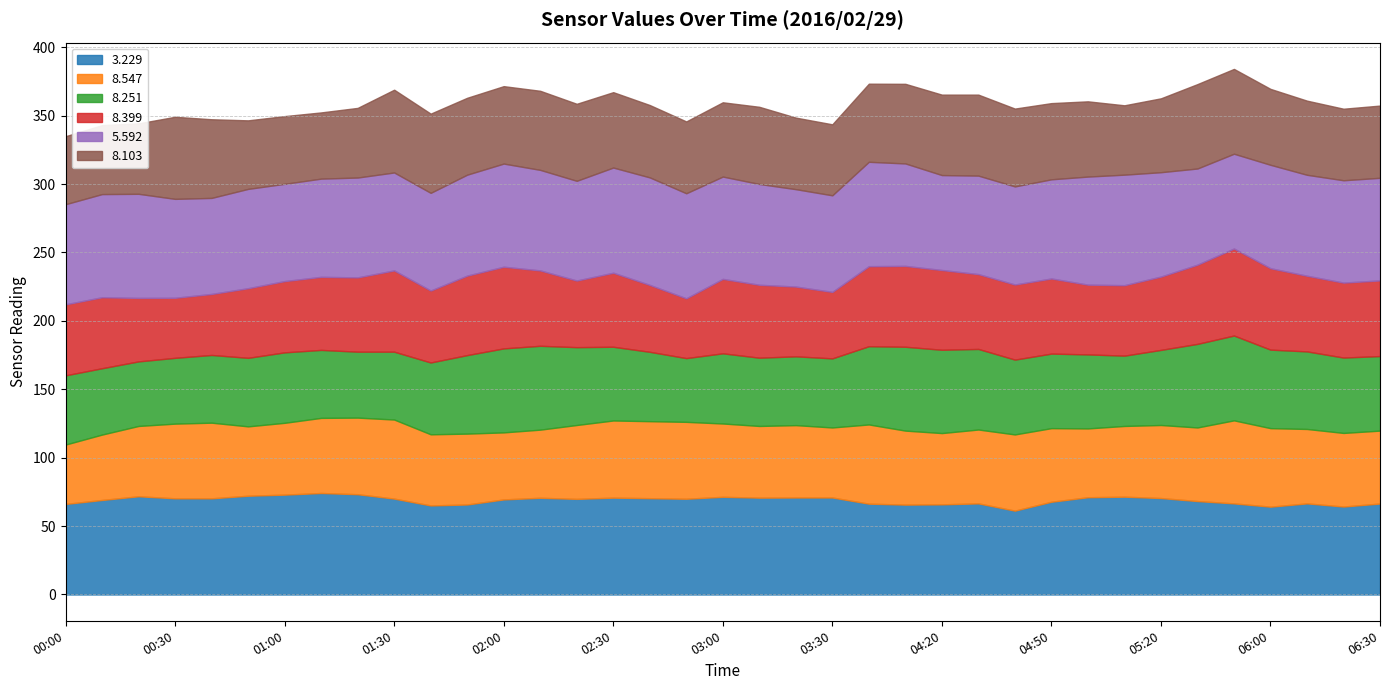

How many series are shown in this chart?

6